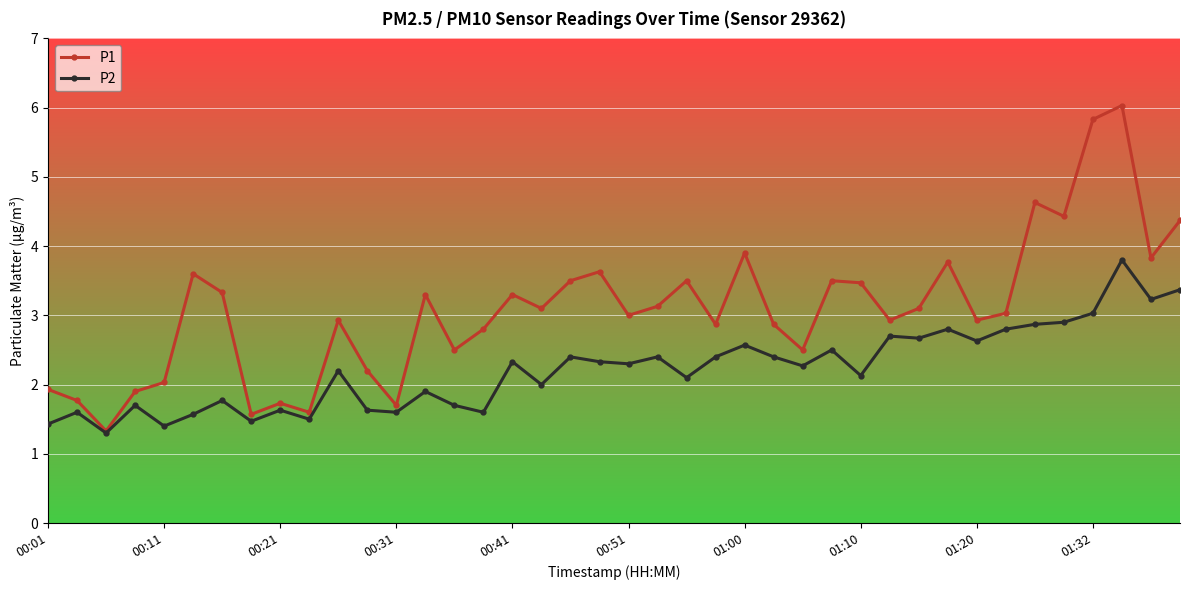

Which series has the largest total across all categories?

P1